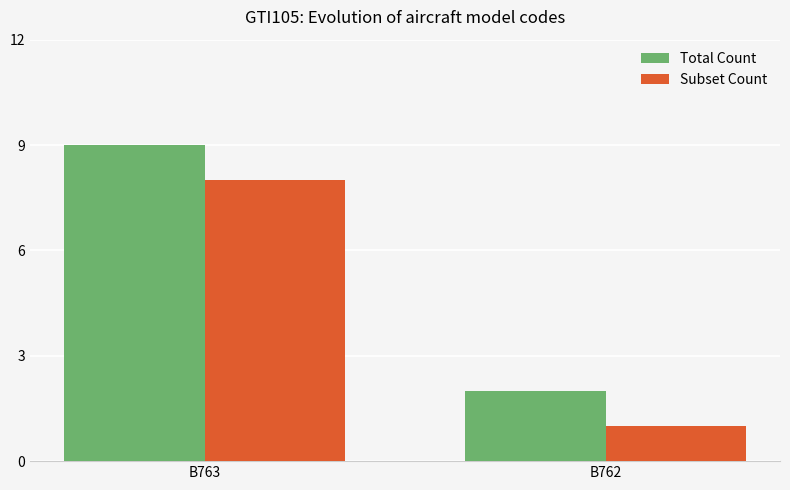

Which label corresponds to the largest value in the chart?

B763